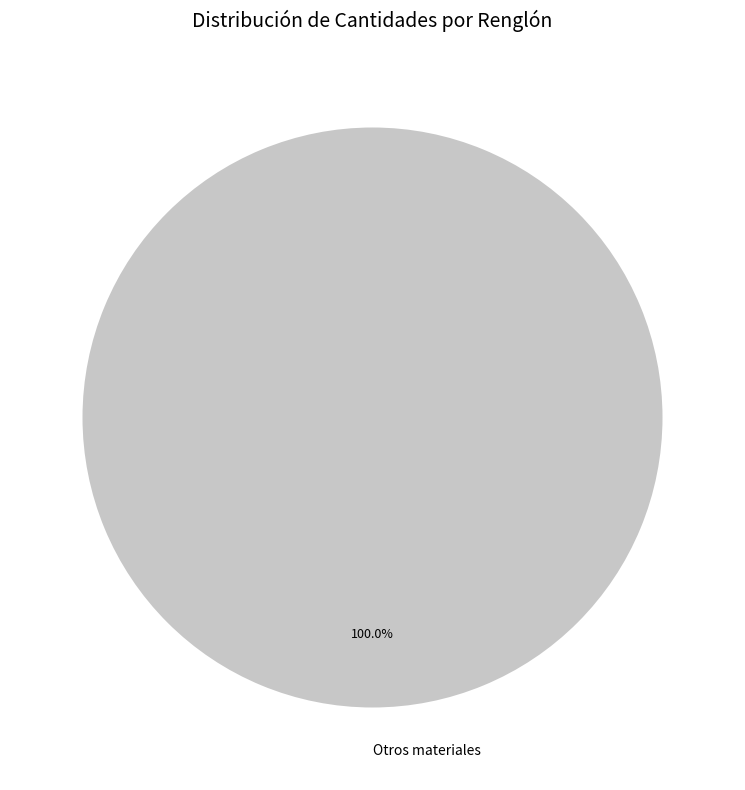

Rank the categories by value from lowest to highest.

Otros materiales